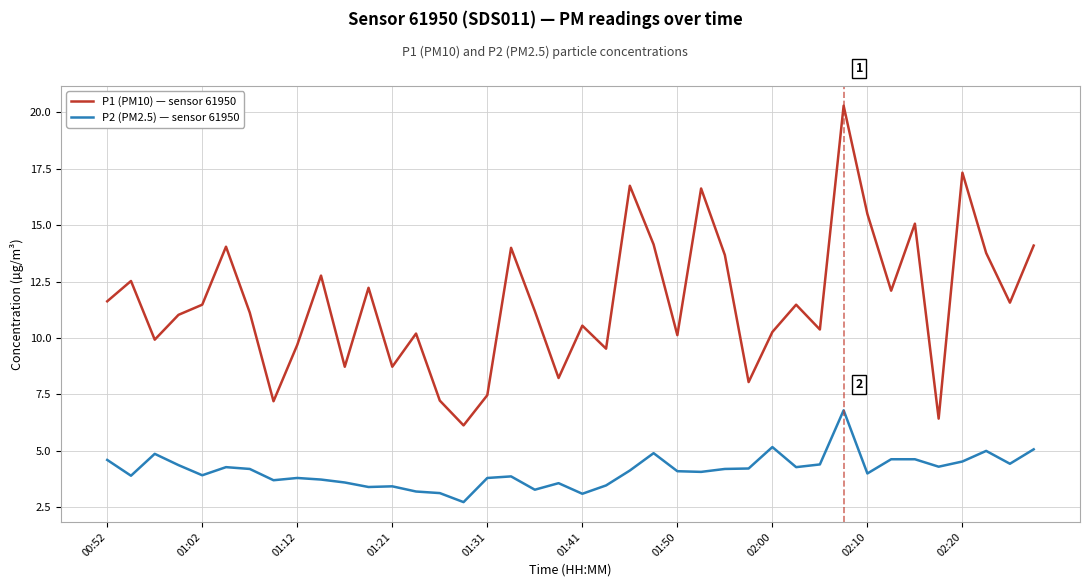

What is the average value of the P1 (PM10) — sensor 61950 series?

11.6